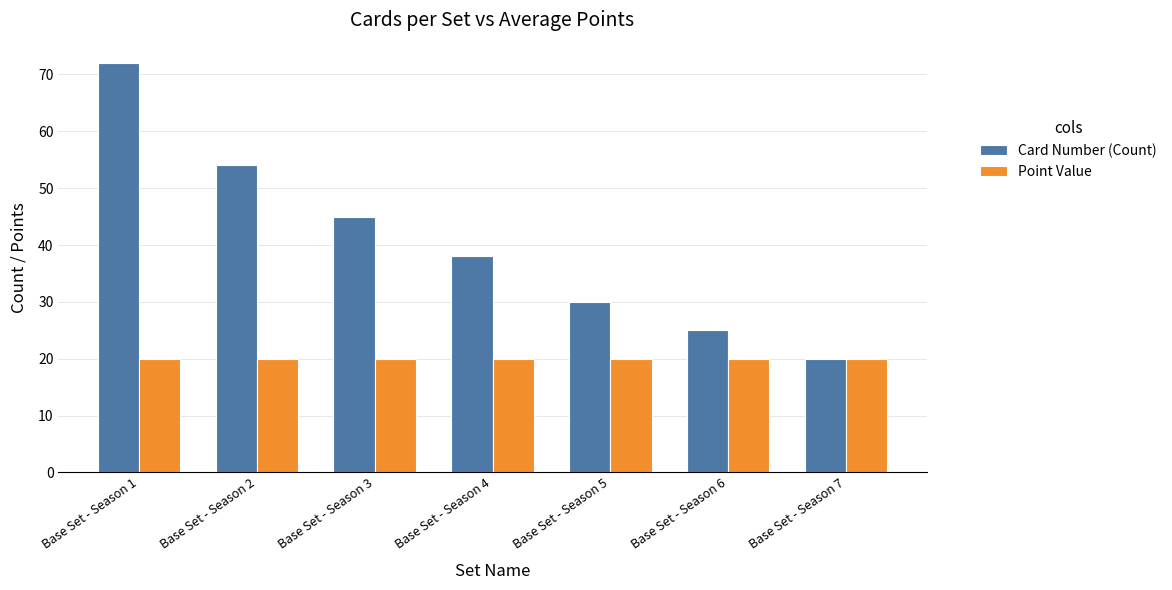

Which series has the widest spread of values?

Card Number (Count)